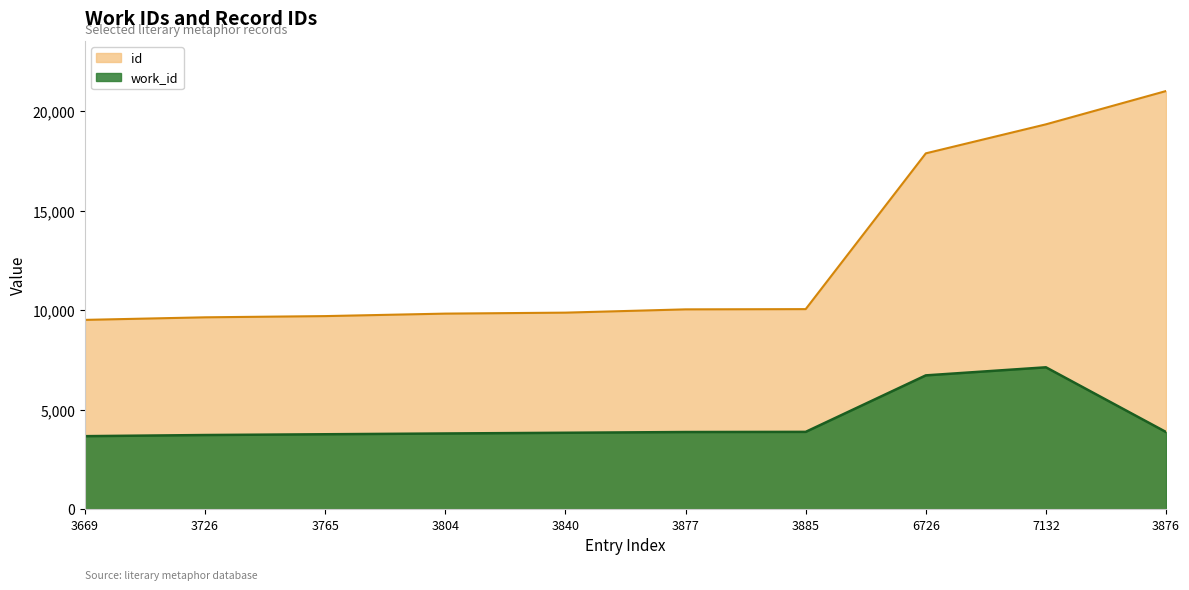

At which category is the sum across all series the highest?

7132